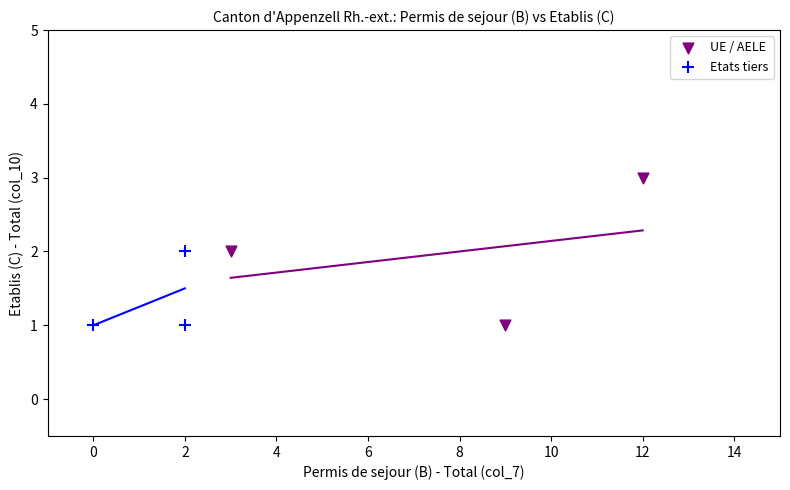

Which series has the widest spread of Y values?

UE / AELE